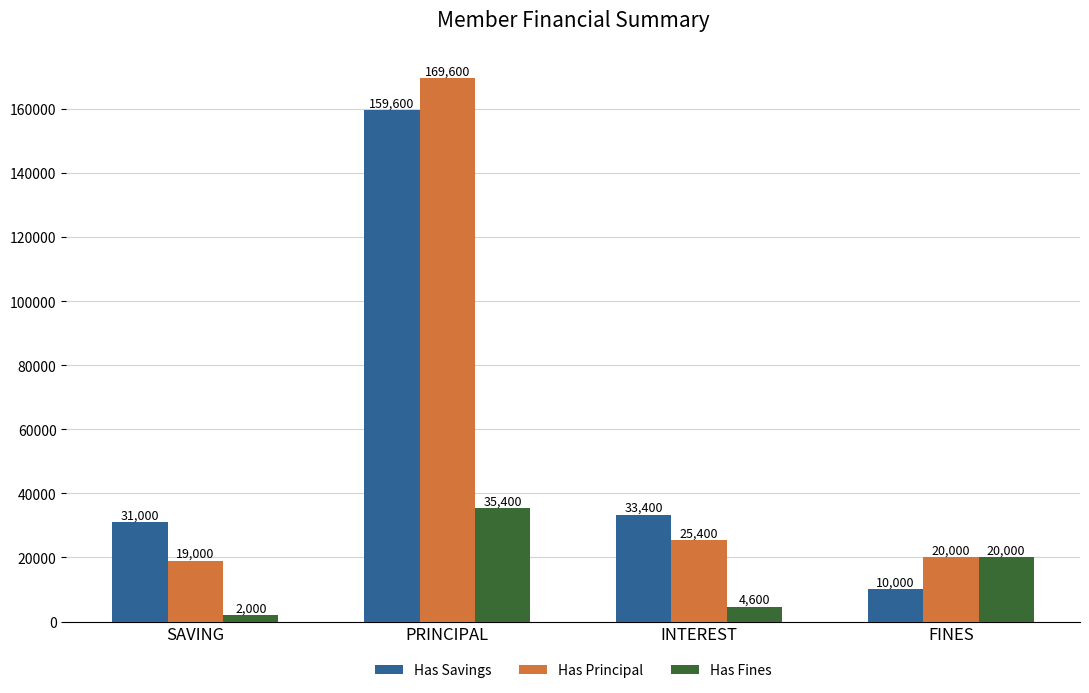

Rank the series by their maximum value, from highest to lowest.

Has Principal, Has Savings, Has Fines